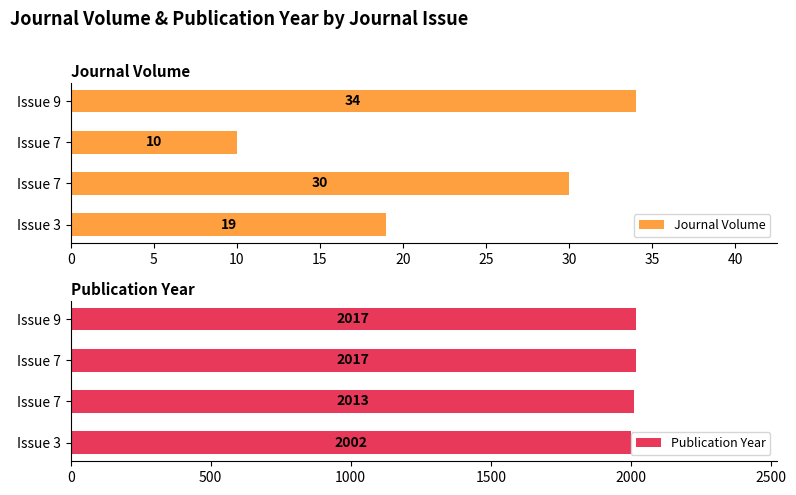

Is it true that Publication Year equals 2002 at Issue 3?

True